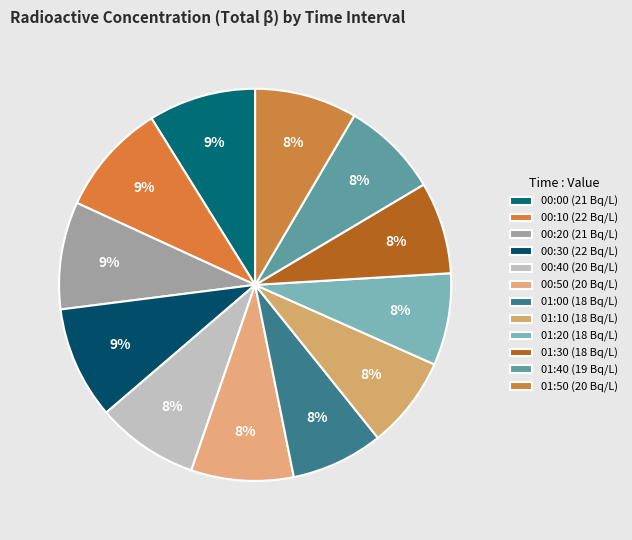

How many segments does this pie chart have?

12